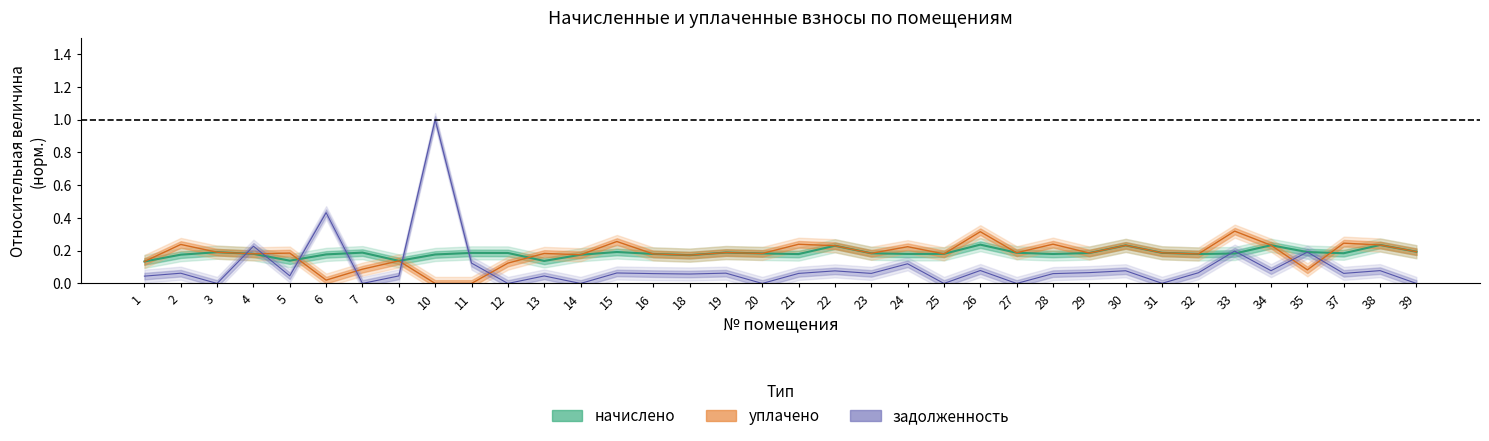

What is the greatest value displayed?

1.0